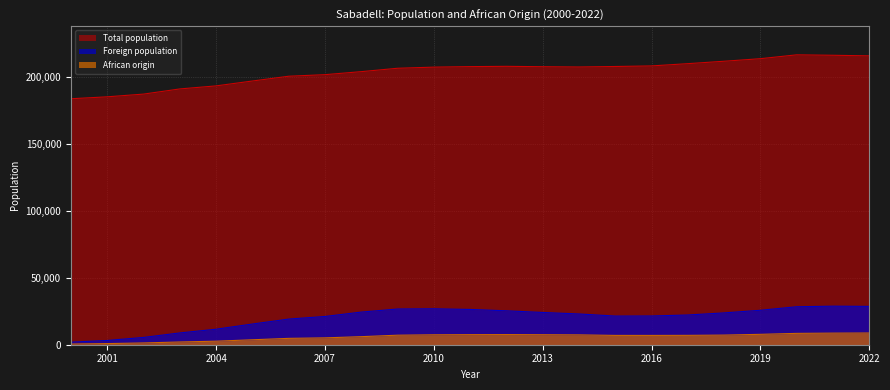

In Total population, how many points are lower than both neighbors (excluding endpoints)?

1